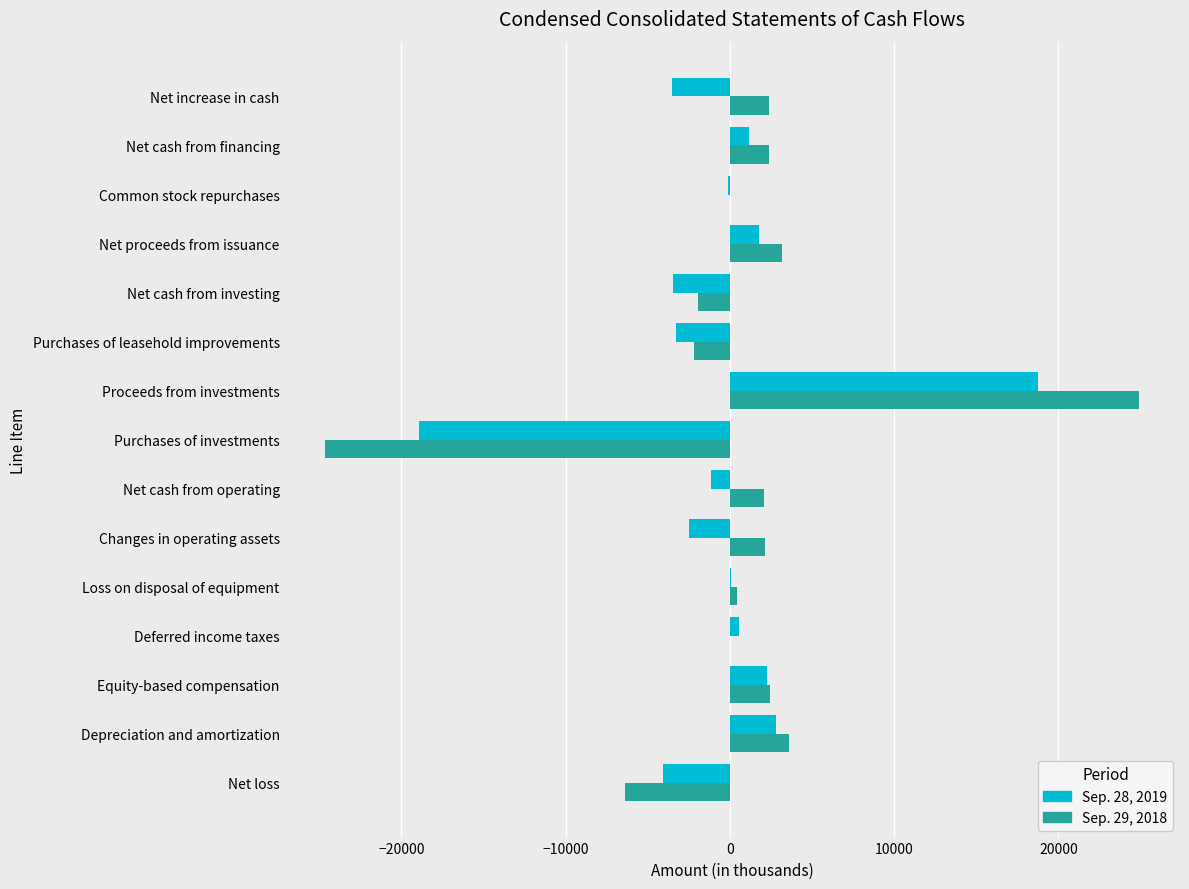

True or false: Sep. 29, 2018 has a value of 8966 at Proceeds from investments.

False